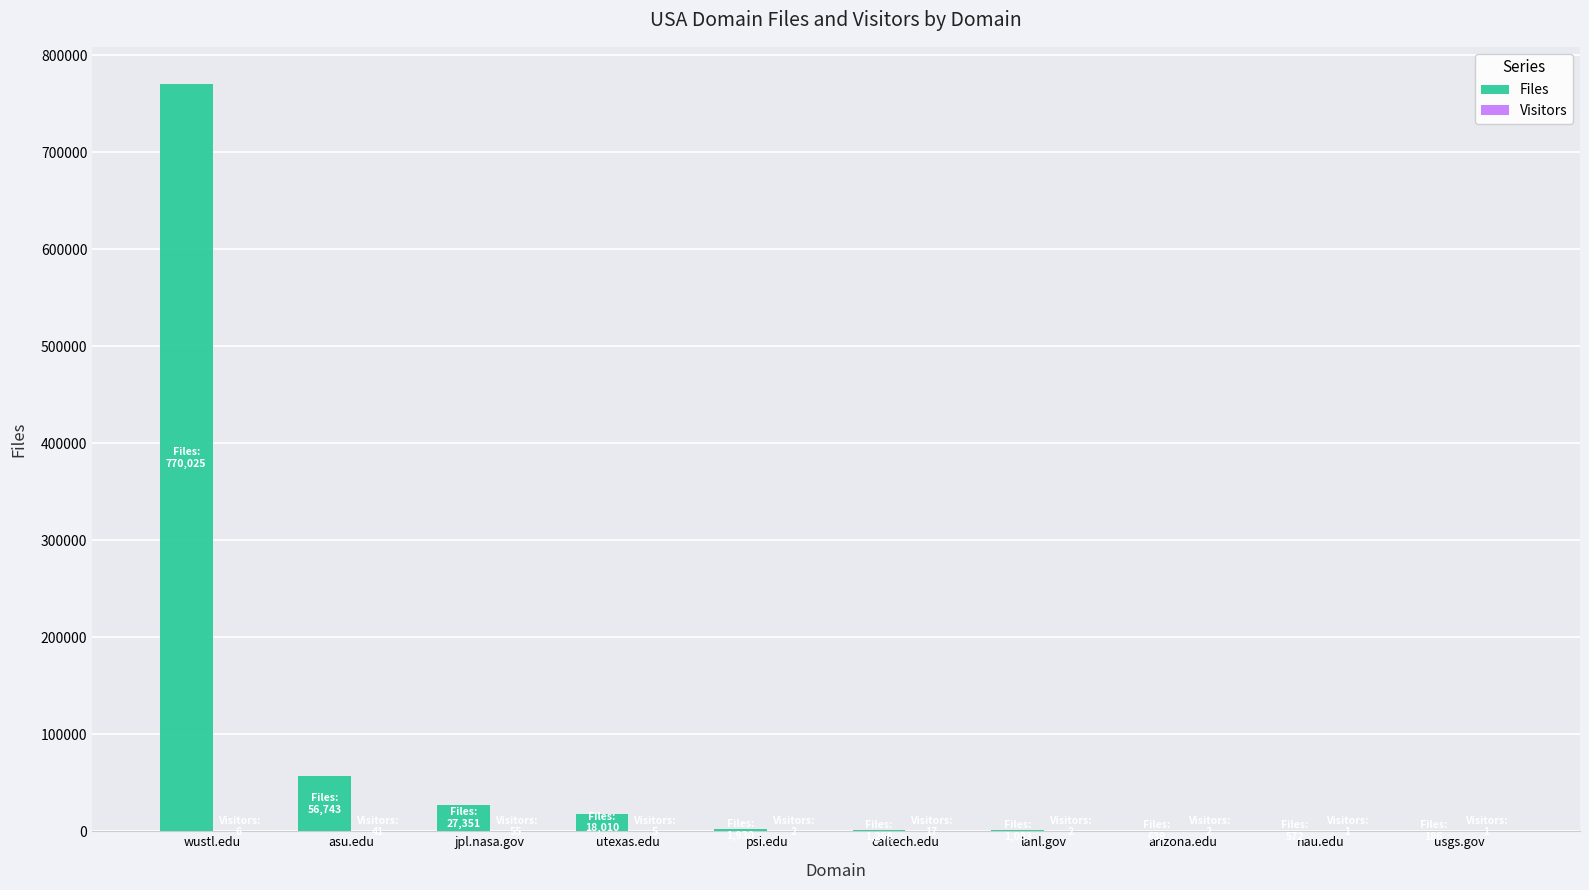

Which category has the highest value in the Files series?

wustl.edu